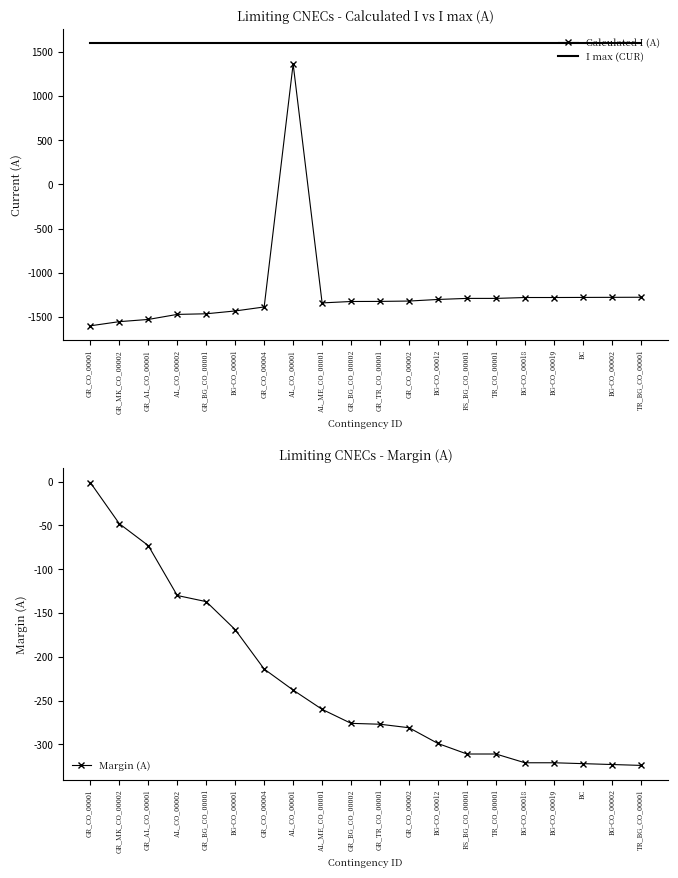

What is the spread (max minus min) of values at GR_CO_00002?

2919